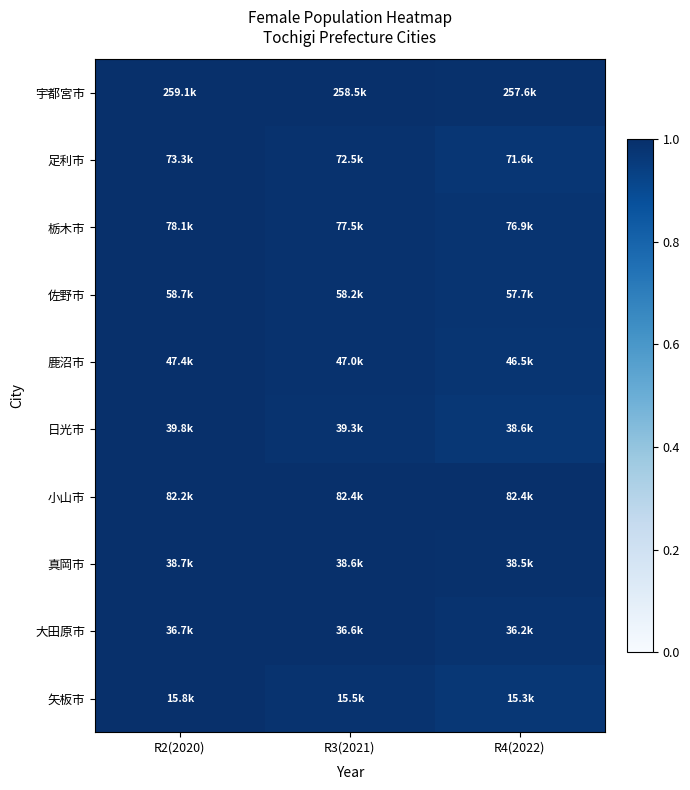

Reading right to left, what are all the values shown in this chart?

宇都宮市: R4(2022)=1.0	R3(2021)=1.0	R2(2020)=1.0
足利市: R4(2022)=1.0	R3(2021)=1.0	R2(2020)=1.0
栃木市: R4(2022)=1.0	R3(2021)=1.0	R2(2020)=1.0
佐野市: R4(2022)=1.0	R3(2021)=1.0	R2(2020)=1.0
鹿沼市: R4(2022)=1.0	R3(2021)=1.0	R2(2020)=1.0
日光市: R4(2022)=1.0	R3(2021)=1.0	R2(2020)=1.0
小山市: R4(2022)=1.0	R3(2021)=1.0	R2(2020)=1.0
真岡市: R4(2022)=1.0	R3(2021)=1.0	R2(2020)=1.0
大田原市: R4(2022)=1.0	R3(2021)=1.0	R2(2020)=1.0
矢板市: R4(2022)=1.0	R3(2021)=1.0	R2(2020)=1.0